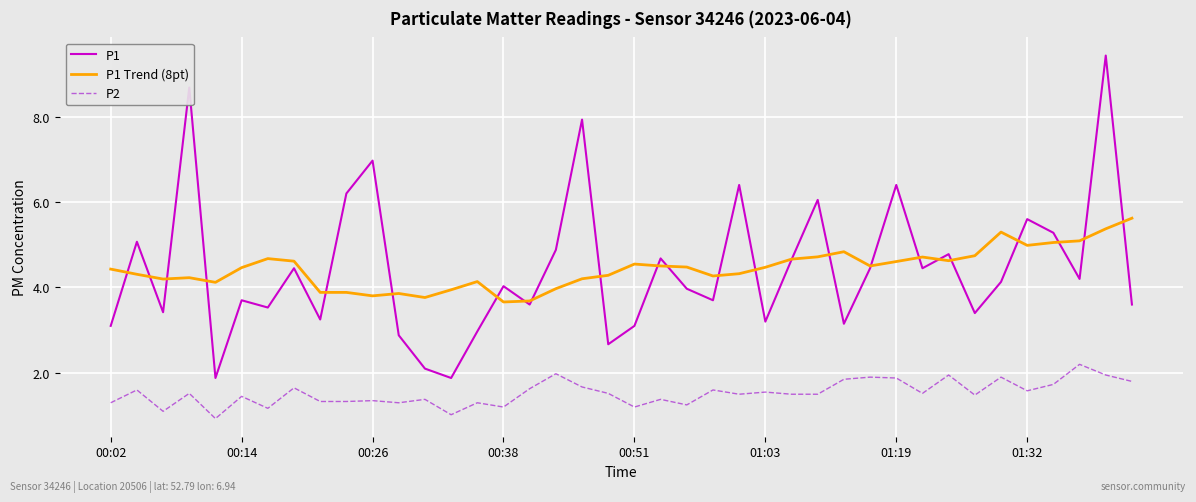

What is the minimum value for P1?

1.9